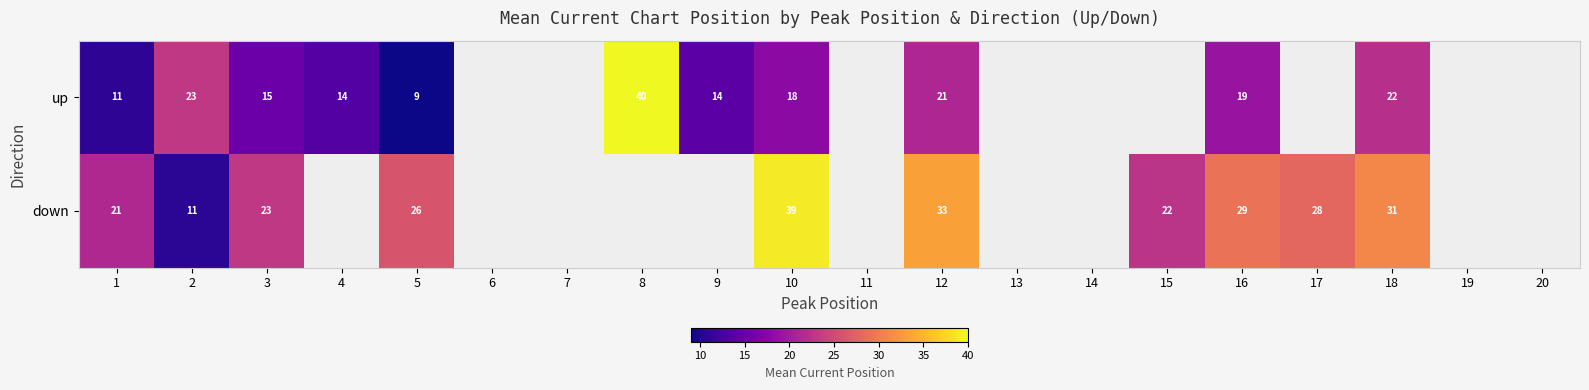

Is it true that up equals 40.0 at 8?

True